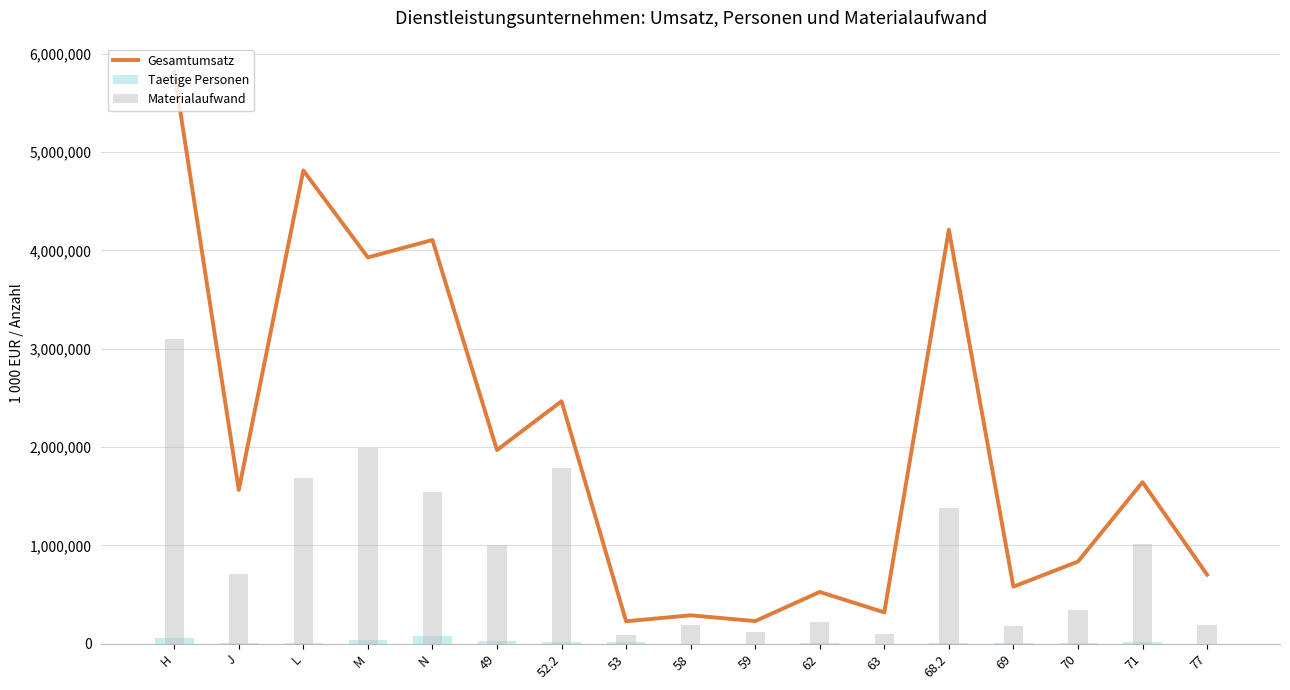

Where is Gesamtumsatz nearest to the value 3020831?

52.2